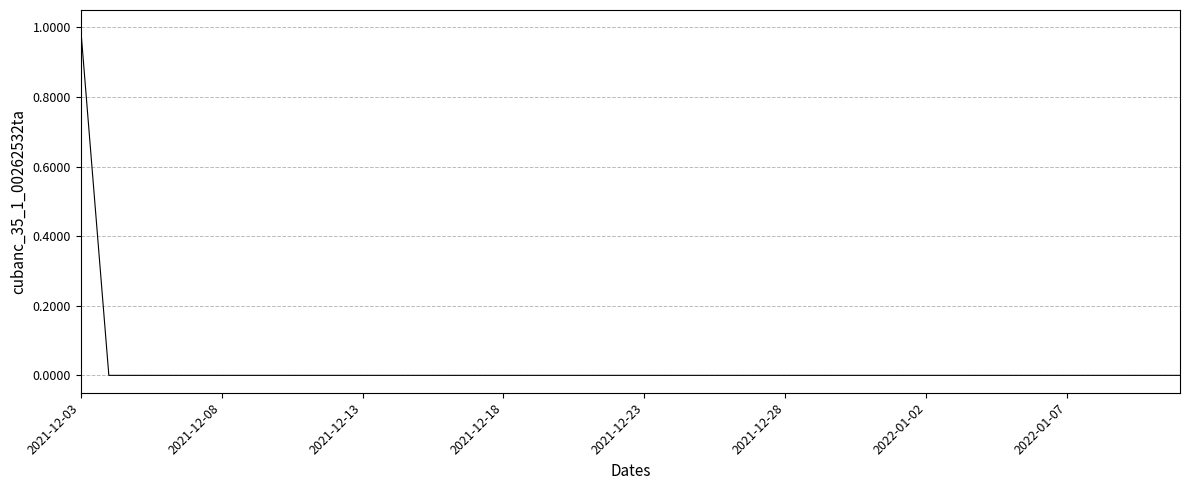

Which category has the highest value across all series?

2021-12-03